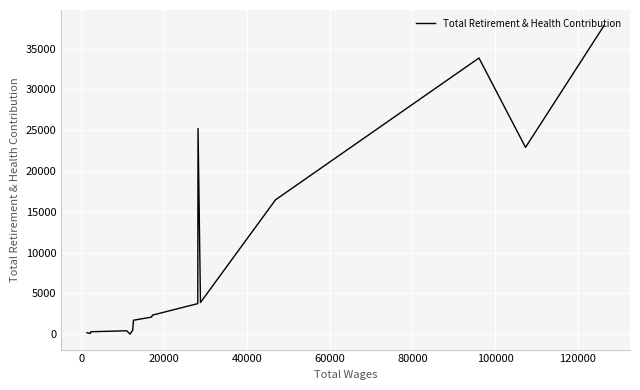

True or false: the data has more than 0 interior local peaks.

True